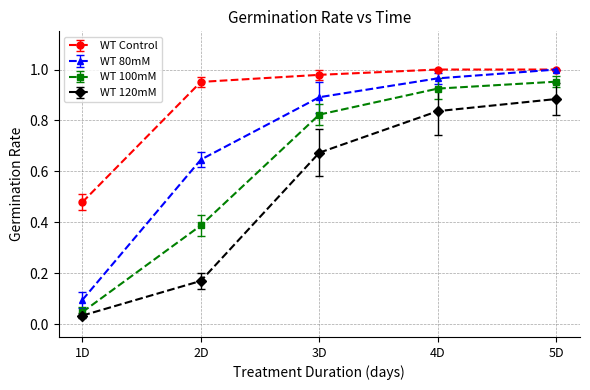

How many lines are shown in the chart?

4